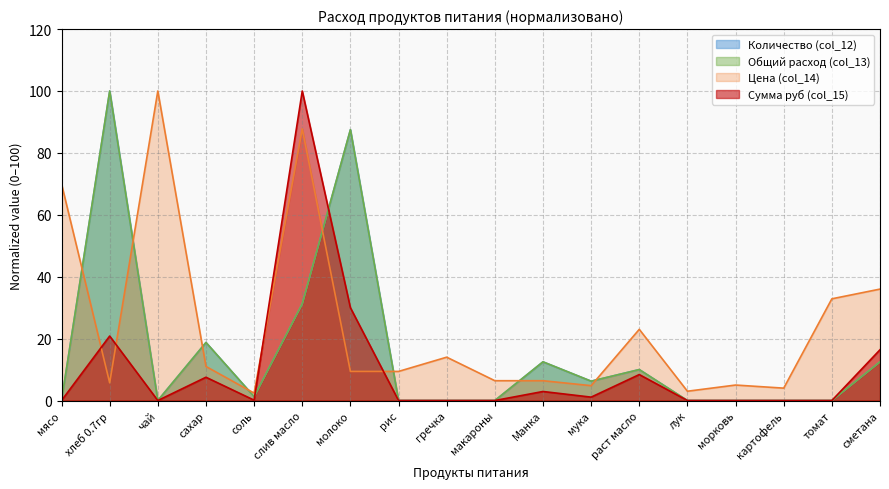

Which category has the lowest value across all series?

мясо